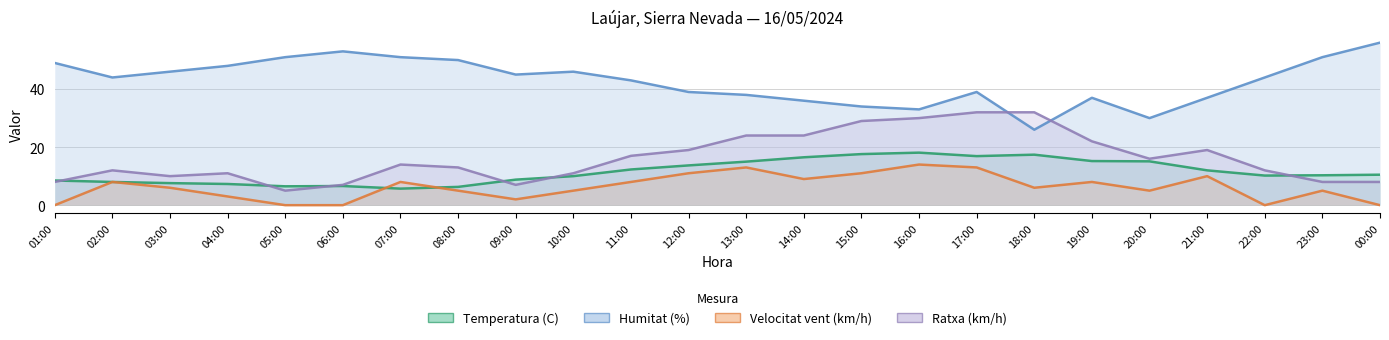

Reading left to right, transcribe all the data shown in this chart.

Temperatura (C): 8.5	8.0	7.6	7.3	6.5	6.6	5.7	6.3	8.8	10.0	12.3	13.7	15.0	16.5	17.6	18.1	16.9	17.4	15.2	15.1	12.0	10.2	10.3	10.5
Humitat (%): 49.0	44.0	46.0	48.0	51.0	53.0	51.0	50.0	45.0	46.0	43.0	39.0	38.0	36.0	34.0	33.0	39.0	26.0	37.0	30.0	37.0	44.0	51.0	56.0
Velocitat vent (km/h): 0.0	8.0	6.0	3.0	0.0	0.0	8.0	5.0	2.0	5.0	8.0	11.0	13.0	9.0	11.0	14.0	13.0	6.0	8.0	5.0	10.0	0.0	5.0	0.0
Ratxa (km/h): 8.0	12.0	10.0	11.0	5.0	7.0	14.0	13.0	7.0	11.0	17.0	19.0	24.0	24.0	29.0	30.0	32.0	32.0	22.0	16.0	19.0	12.0	8.0	8.0